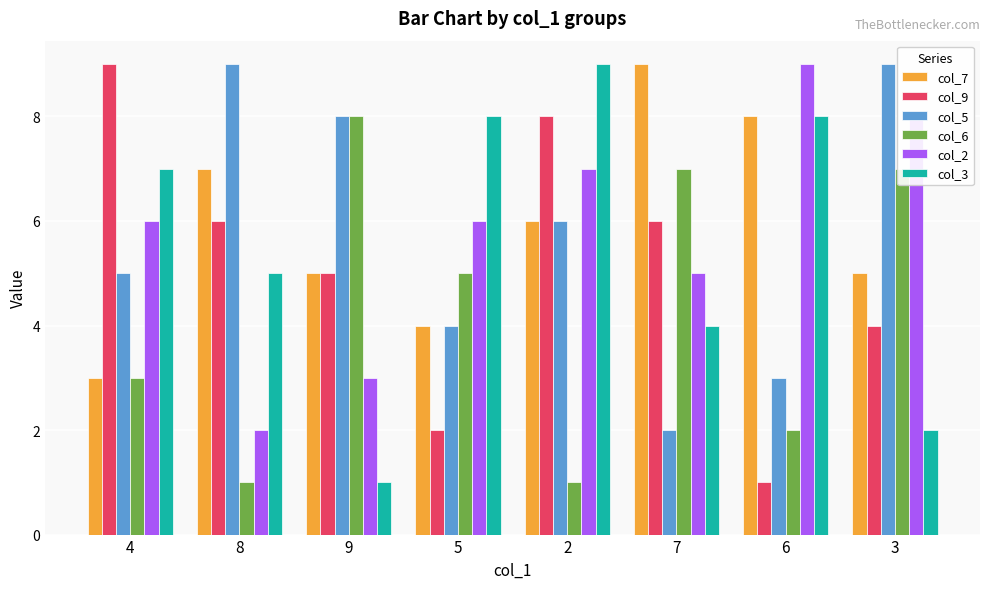

What is the total value across all series at 5?

29